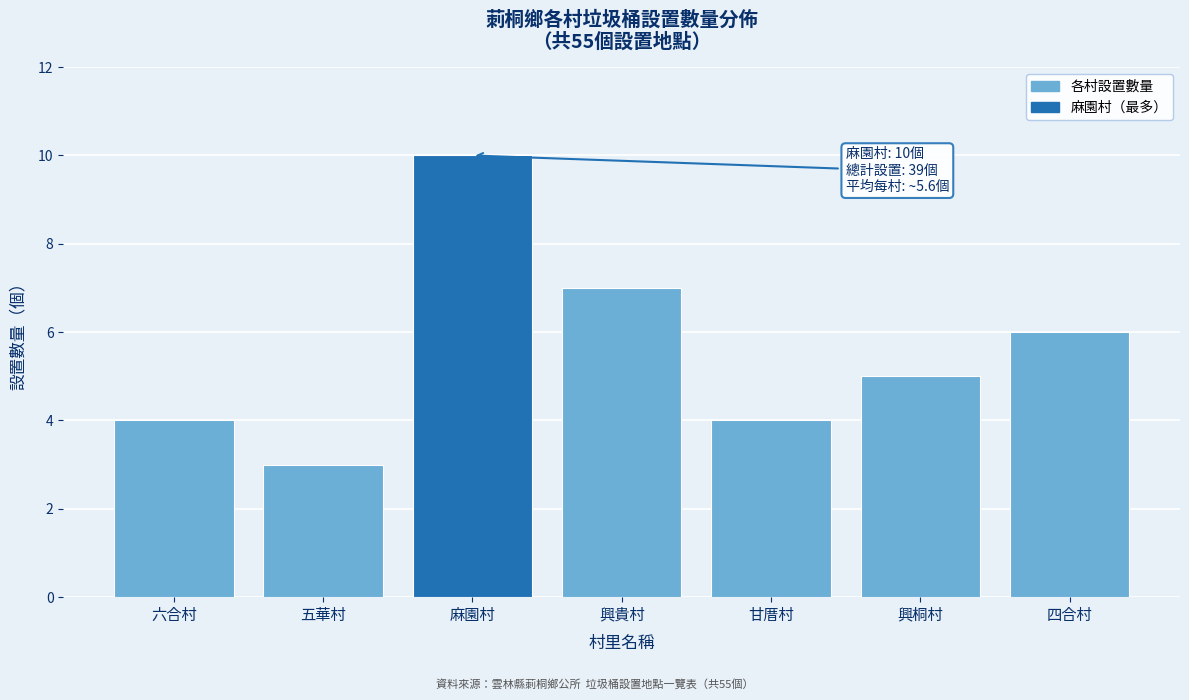

Reading left to right, list all the values displayed in this chart.

4	3	10	7	4	5	6